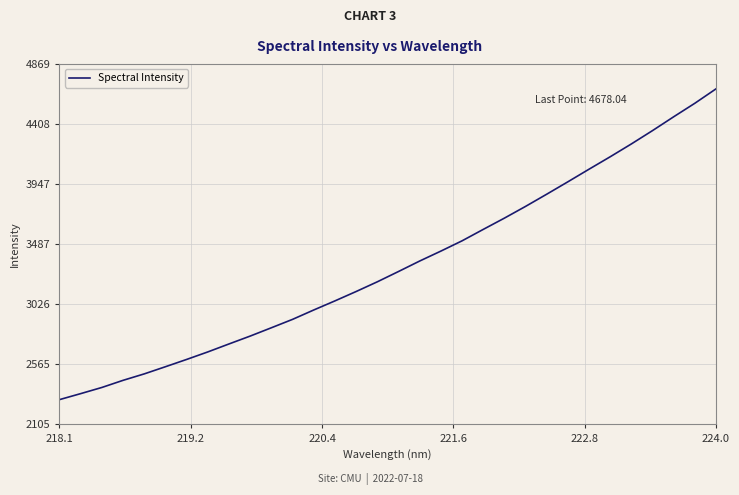

What is the greatest value displayed?

4678.0